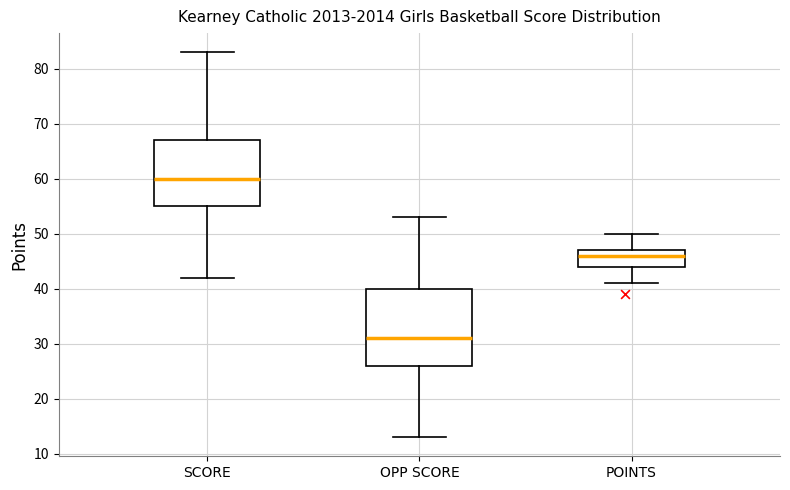

Reading left to right, read every box against the y-axis: the position of its median line, the range the box covers, and the ends of its whiskers. The values are not printed on the chart, so give them approximately, as read against the axis.

SCORE: median 60, box 55 to 67, whiskers 42 to 83
OPP SCORE: median 31, box 26 to 40, whiskers 13 to 53
POINTS: median 46, box 44 to 47, whiskers 41 to 50